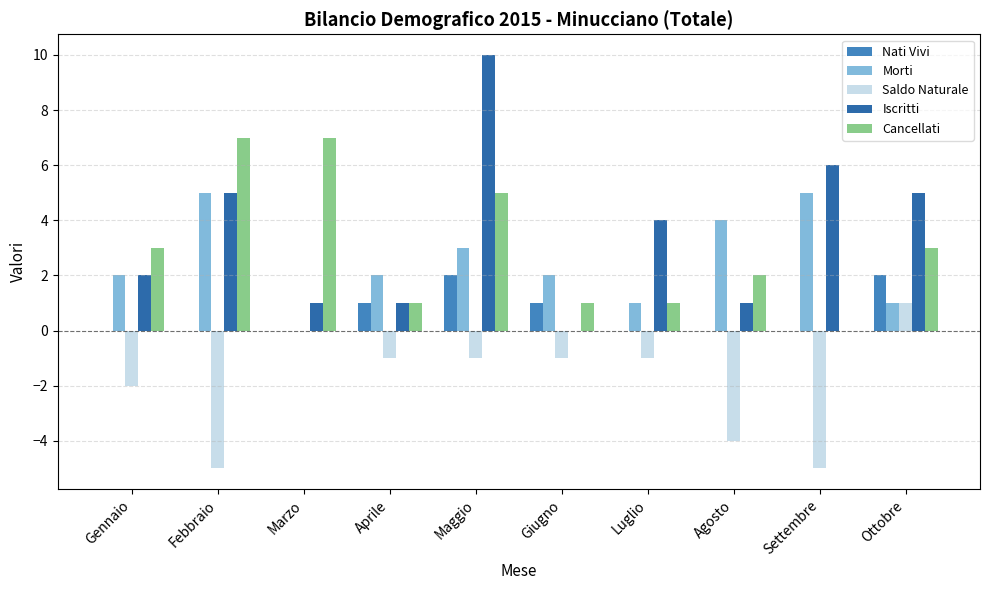

At which category does the chart reach its peak across all series?

Maggio